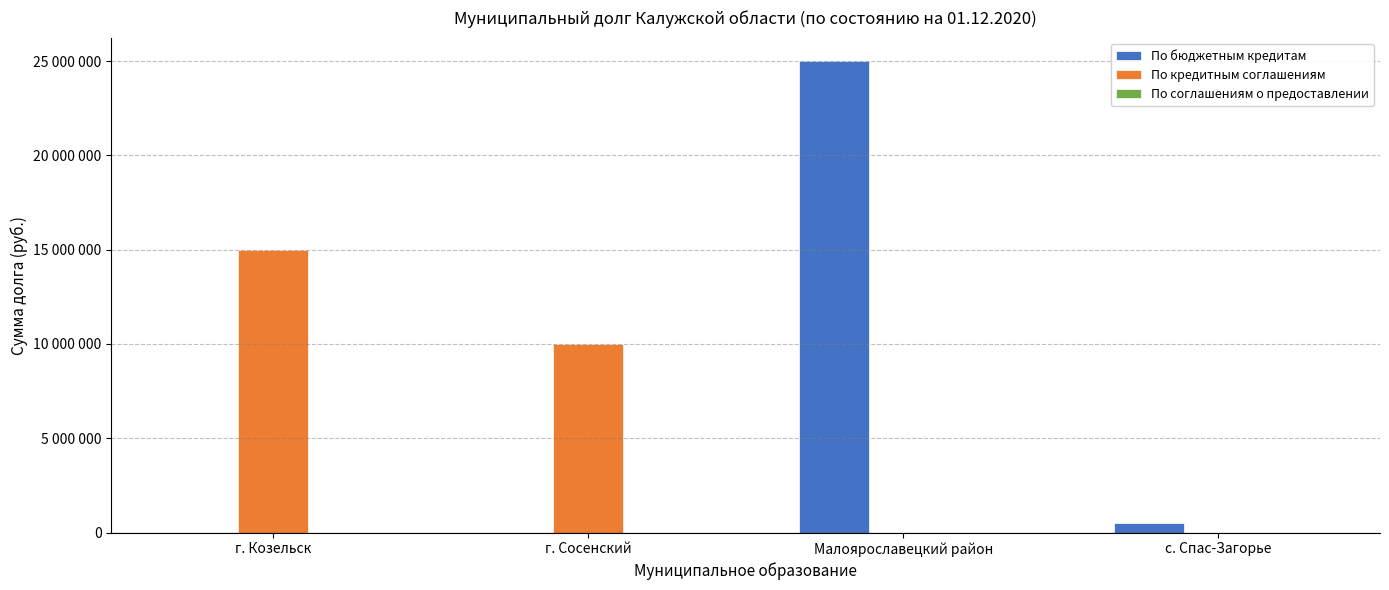

What is the difference between the По кредитным соглашениям values at с. Спас-Загорье and г. Сосенский?

10000000